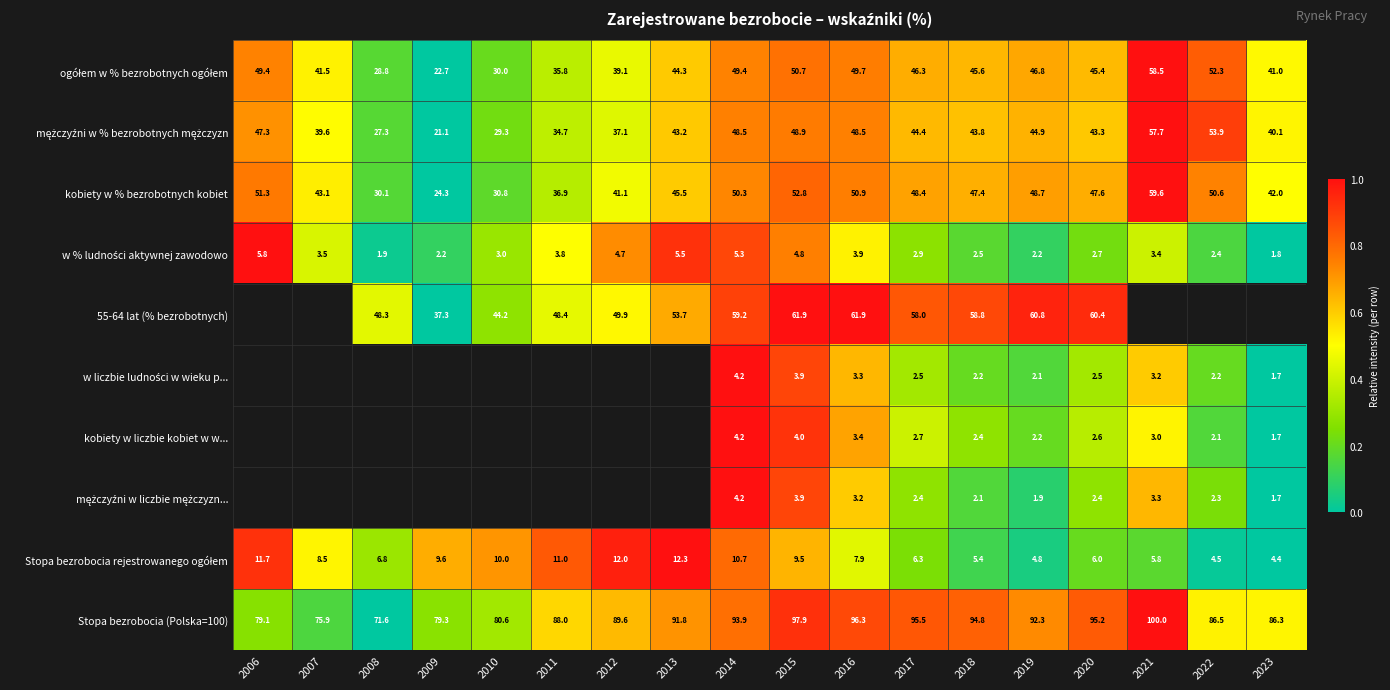

At which category is the sum across all series the highest?

2014